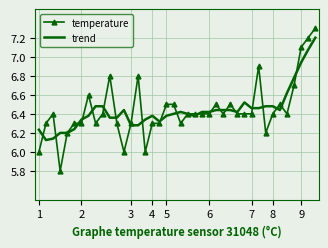

What is the maximum value for trend?

7.2